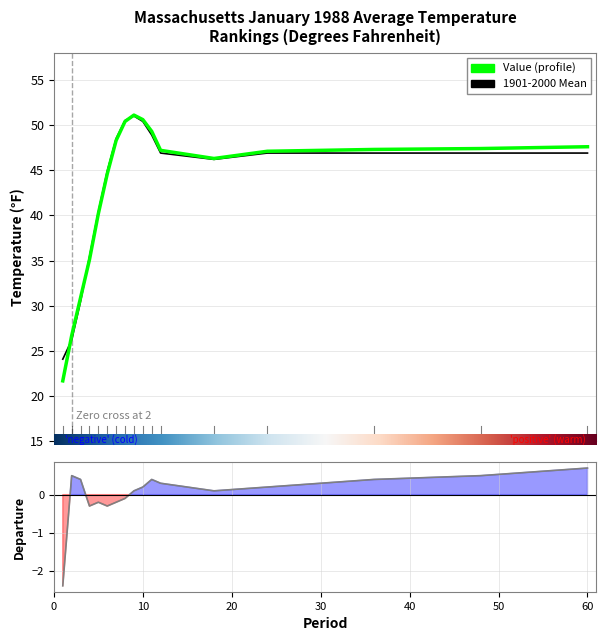

Between 8 and 48, which series saw the biggest shift?

1901-2000 Mean